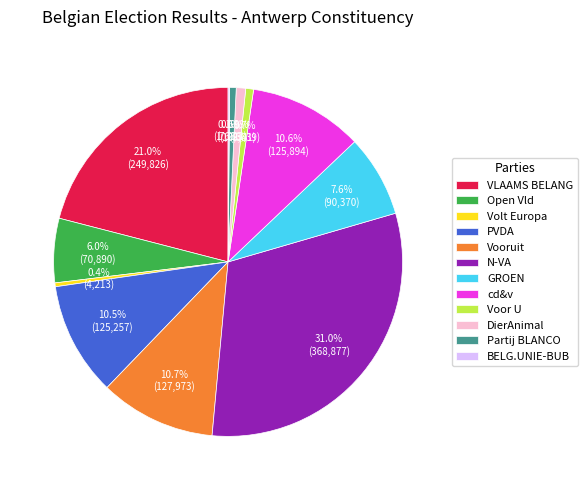

Is it true that VLAAMS BELANG is 30% of the pie?

False